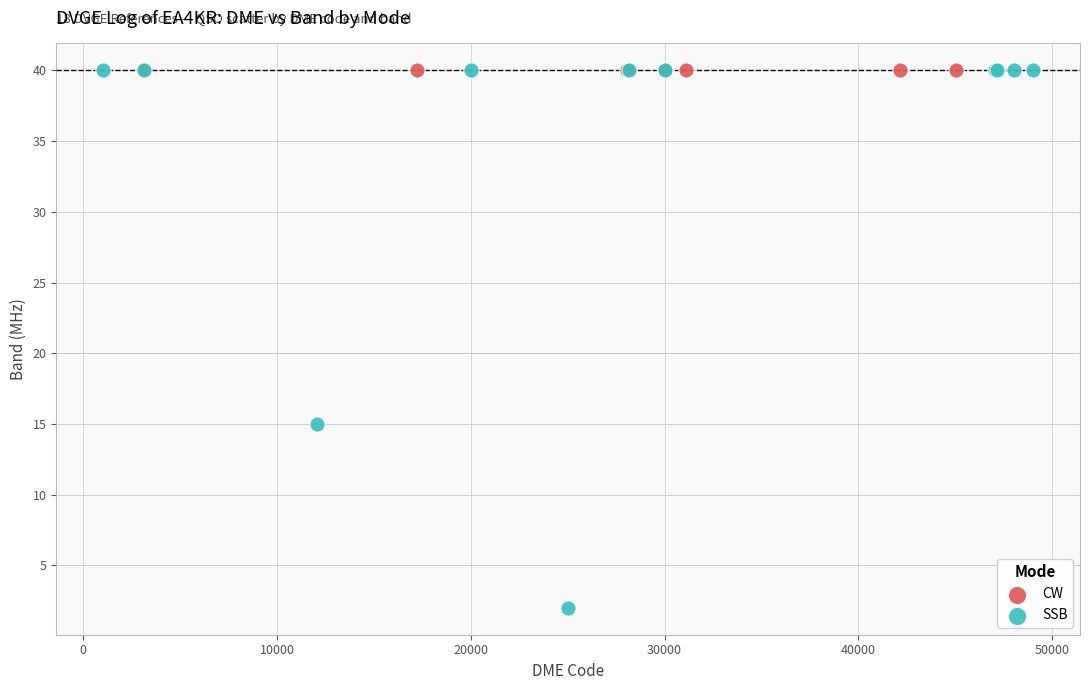

Which series reaches the minimum Y coordinate?

SSB